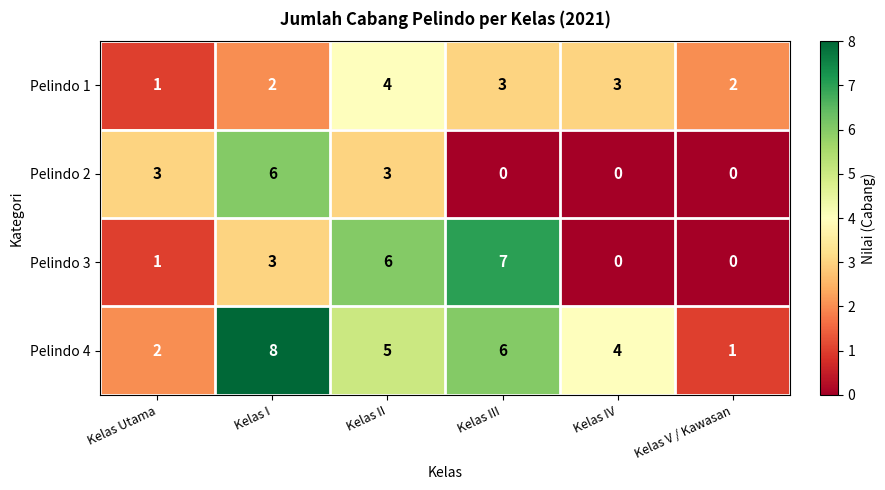

What is the difference between the maximum and minimum values in the Pelindo 2 series?

6